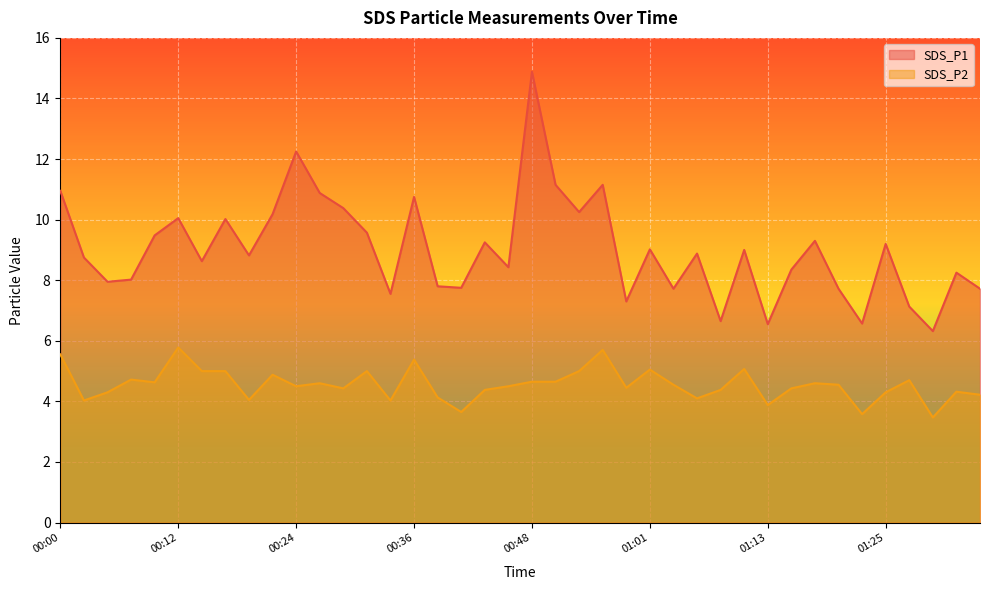

True or false: SDS_P2 and SDS_P1 intersect in this chart.

False